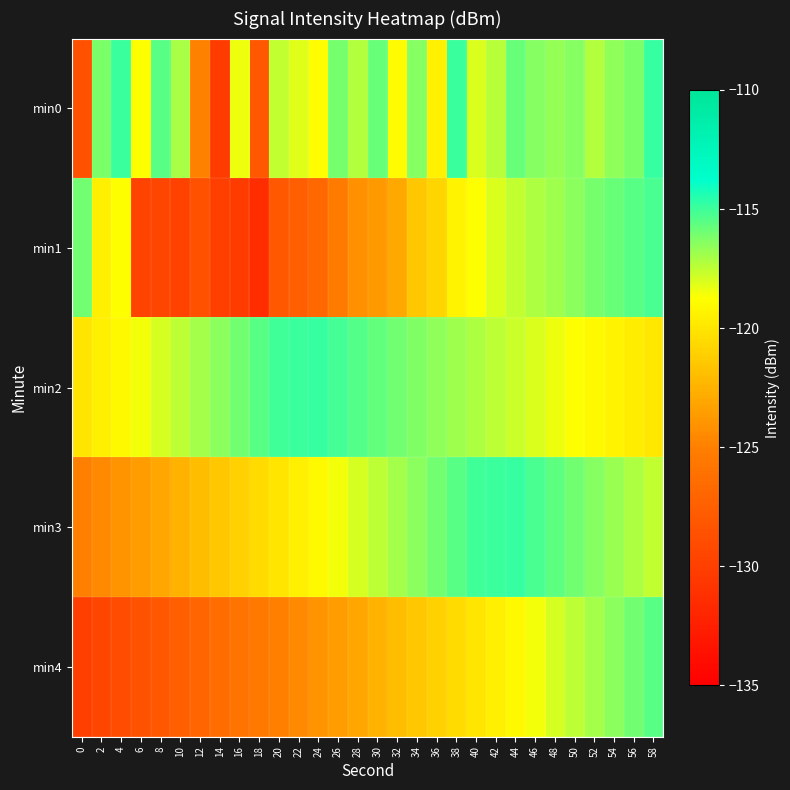

What is the total value across all series at 54?

-585.0